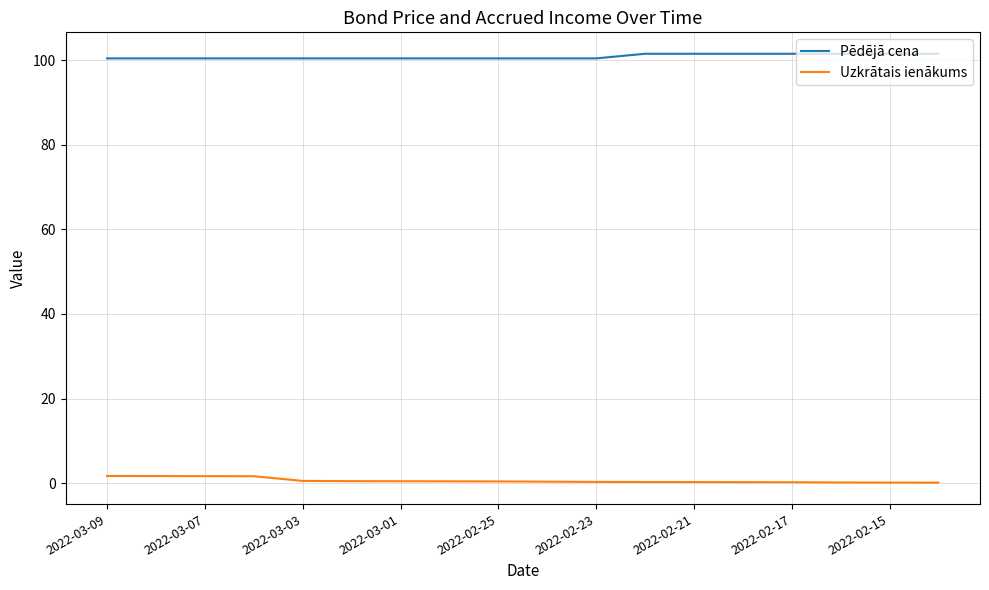

Which series has the largest total across all categories?

Pēdējā cena